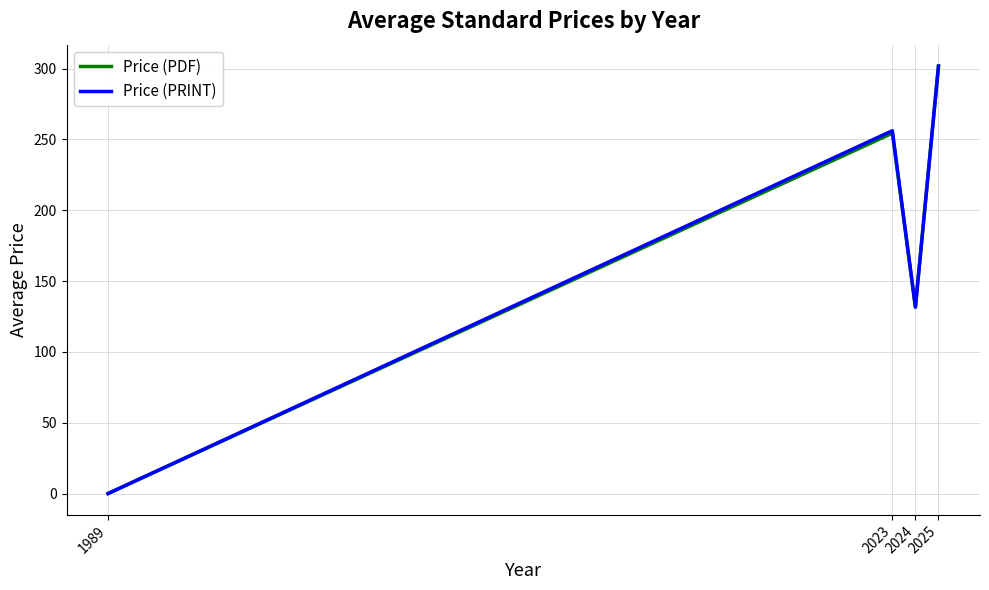

True or false: Price (PDF) has more than 1 points higher than both neighbors.

False